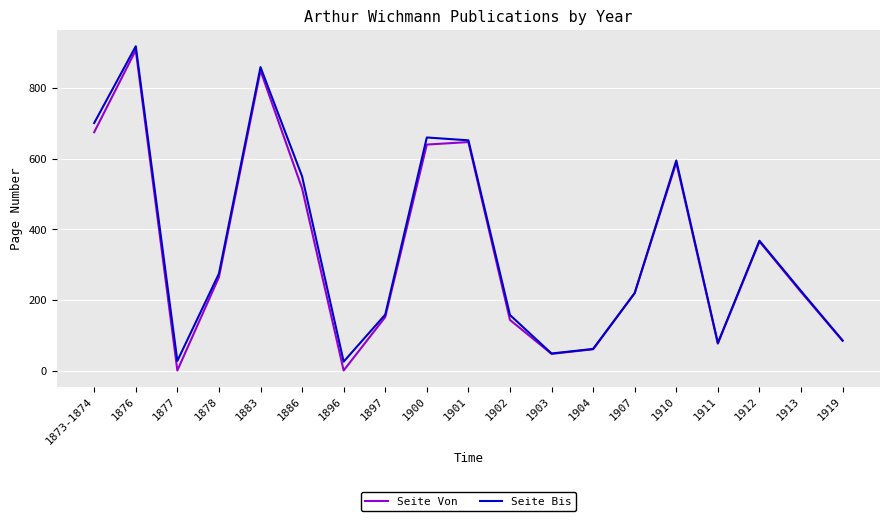

What is the sum of the Seite Bis values at 1897 and 1903?

208